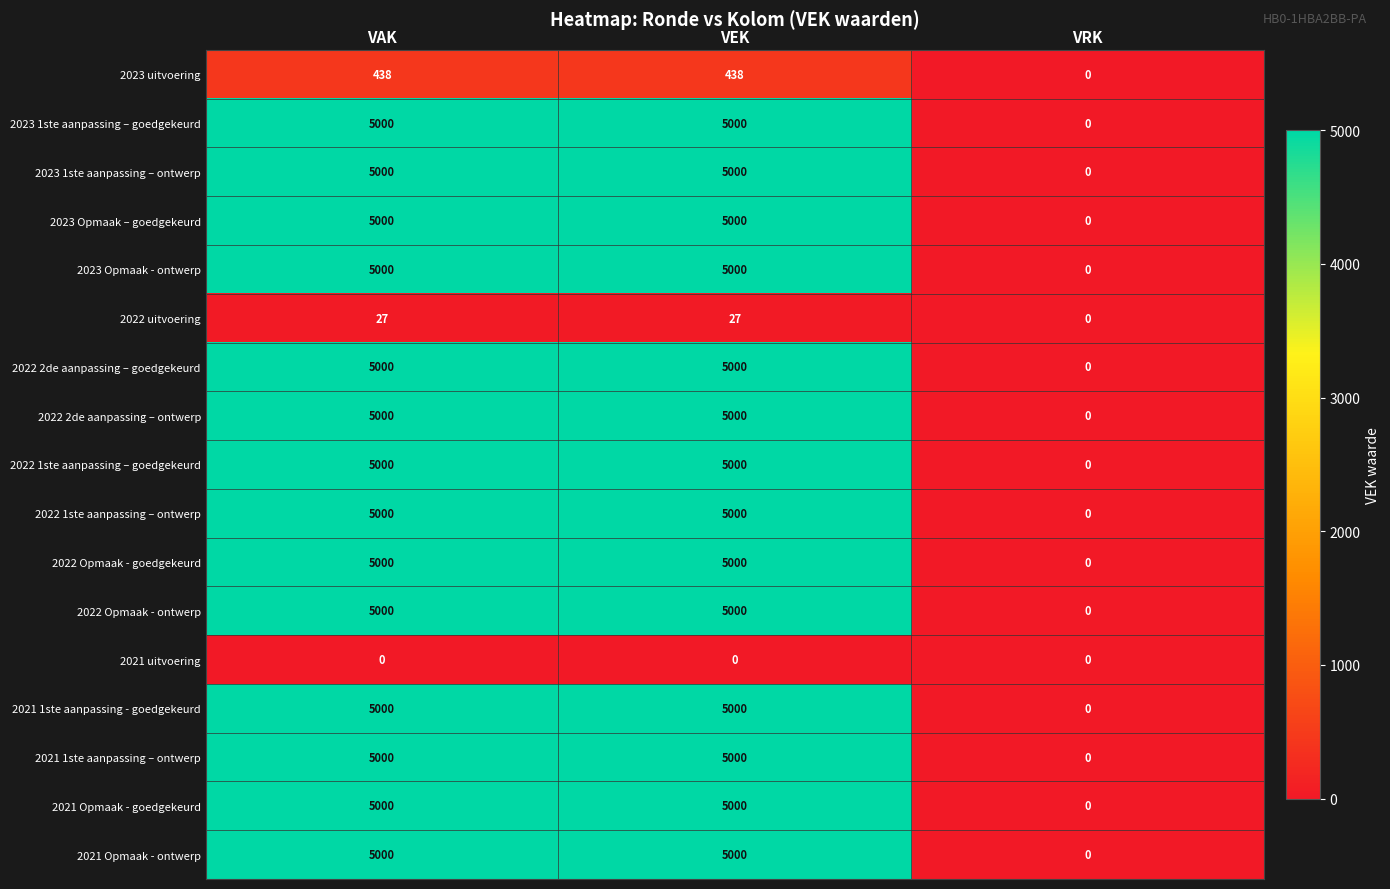

At how many categories does at least one series exceed 1664?

2